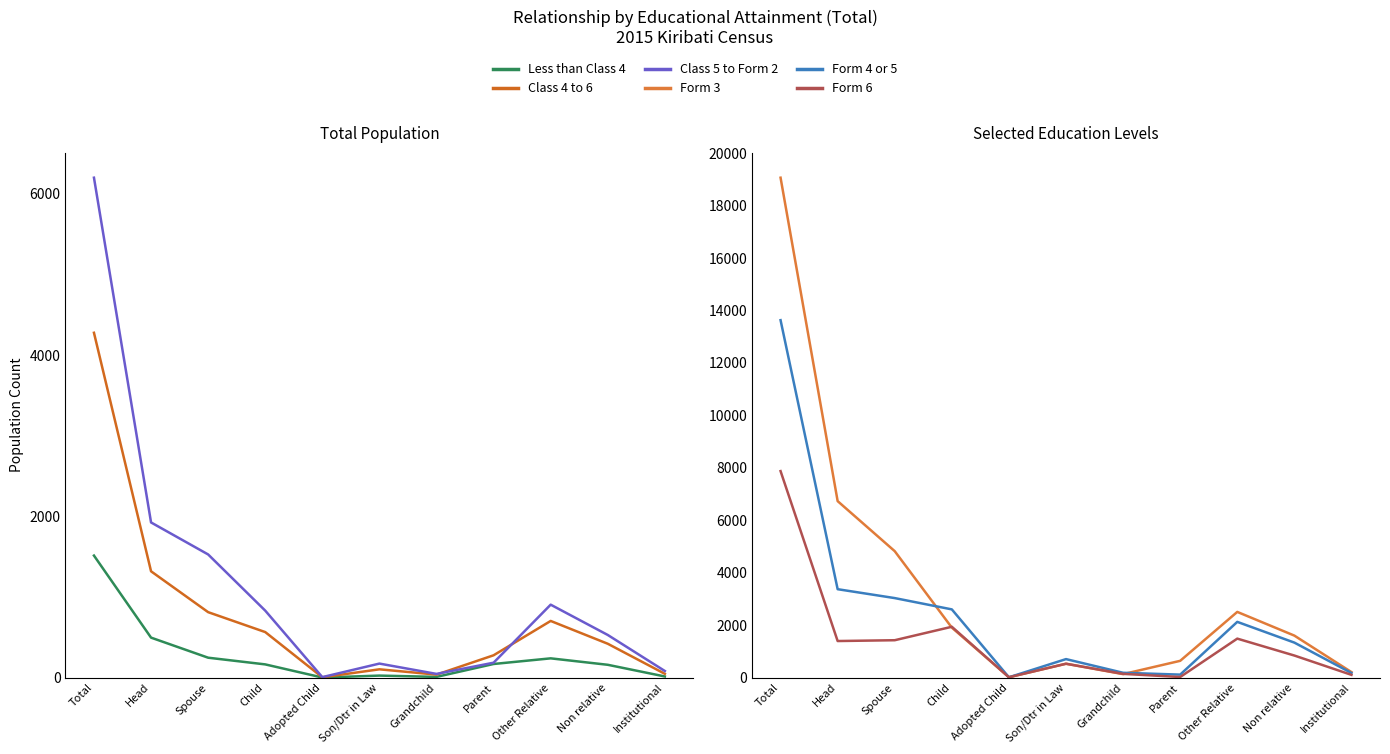

Rank the categories by Less than Class 4 value from lowest to highest.

Adopted Child, Grandchild, Institutional, Son/Dtr in Law, Non relative, Child, Parent, Other Relative, Spouse, Head, Total